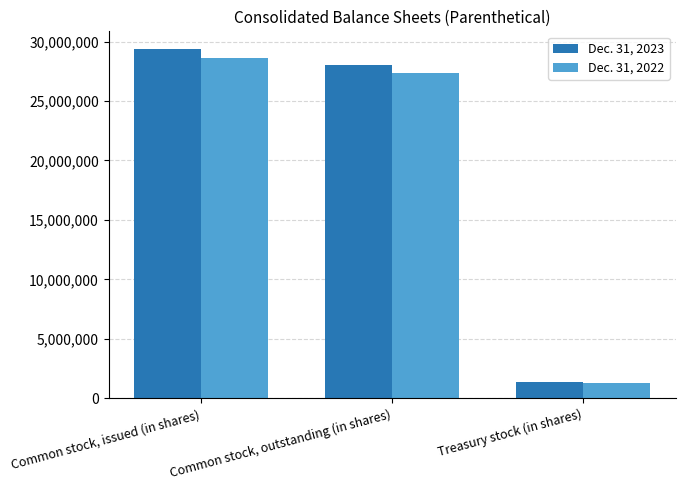

How many distinct data groups are displayed?

2